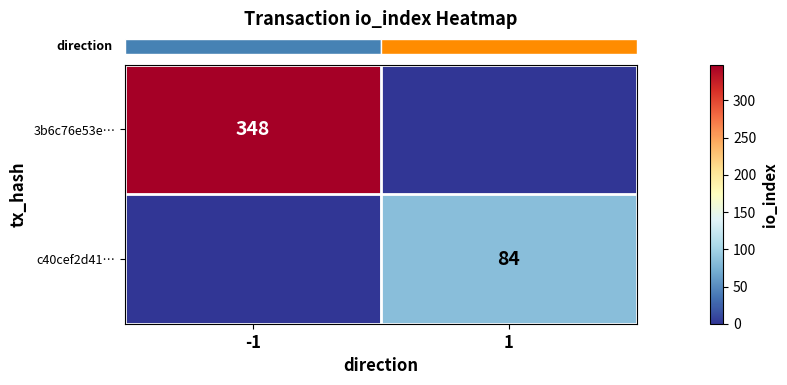

At which category does the chart reach its peak across all series?

-1